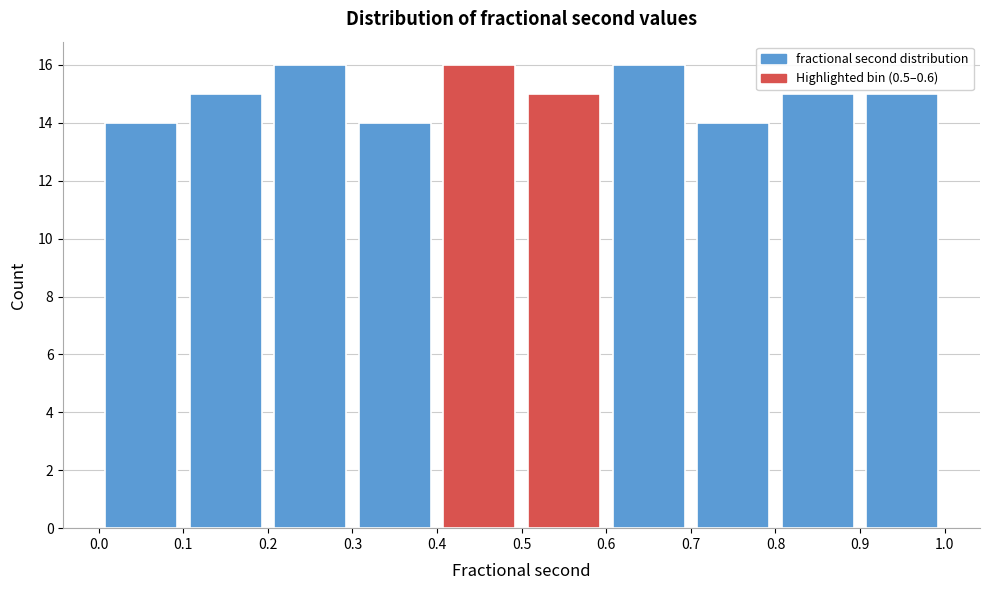

What is the height of the bar covering 0.0 to 0.1 on the x-axis? The values are not printed on the chart, so give them approximately, as read against the axis.

14